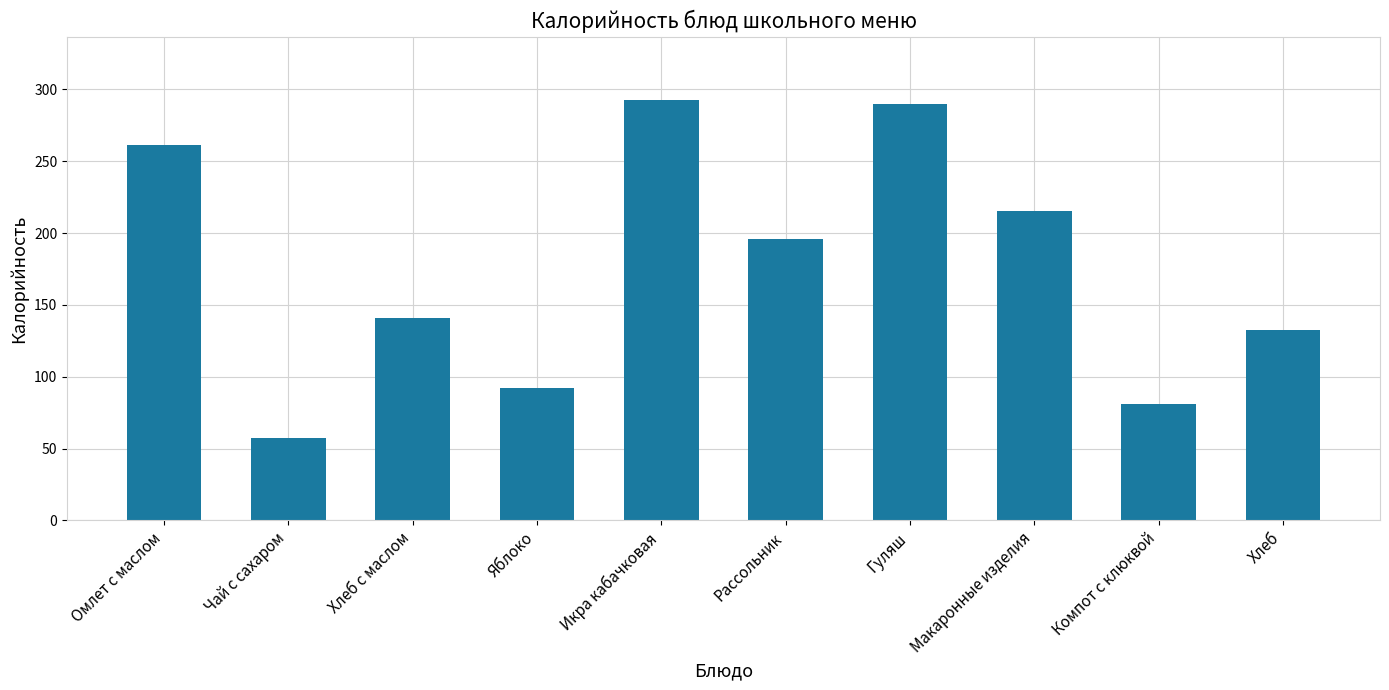

What is the ratio of the value at Чай с сахаром to the value at Хлеб с маслом?

0.4